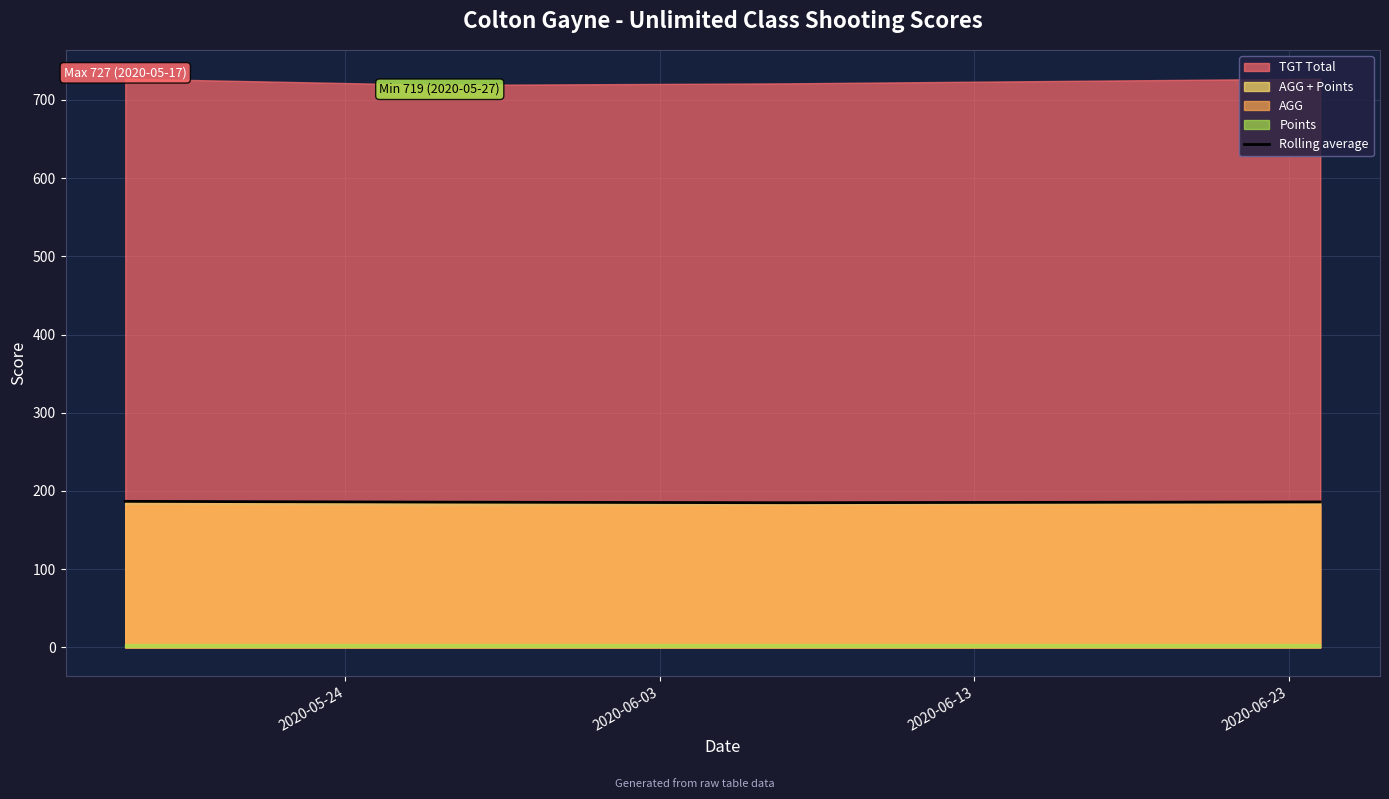

What is the highest value of the Rolling average series?

186.8